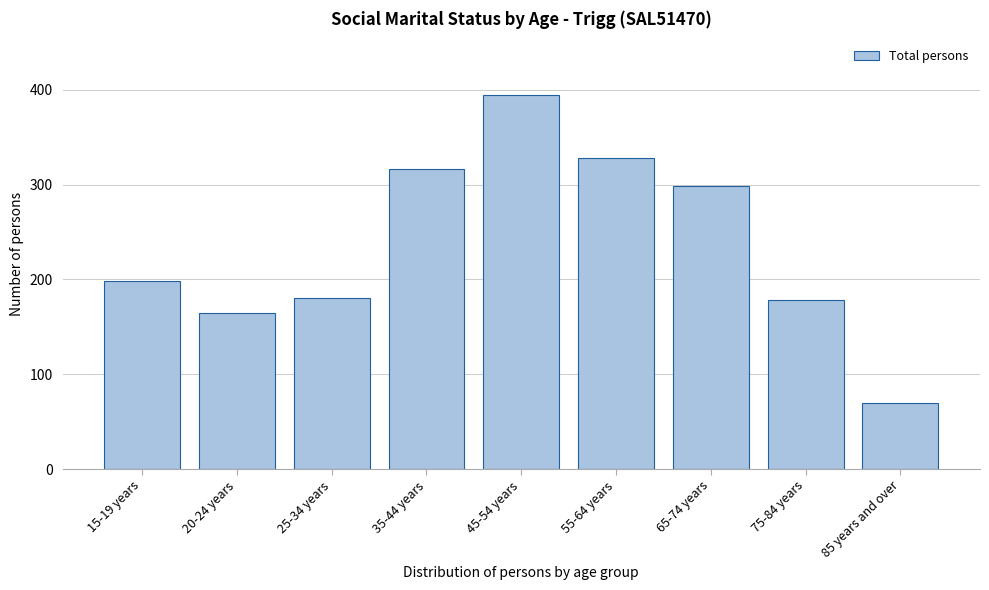

Reading left to right, list all the values displayed in this chart.

198	165	180	317	395	328	299	178	70